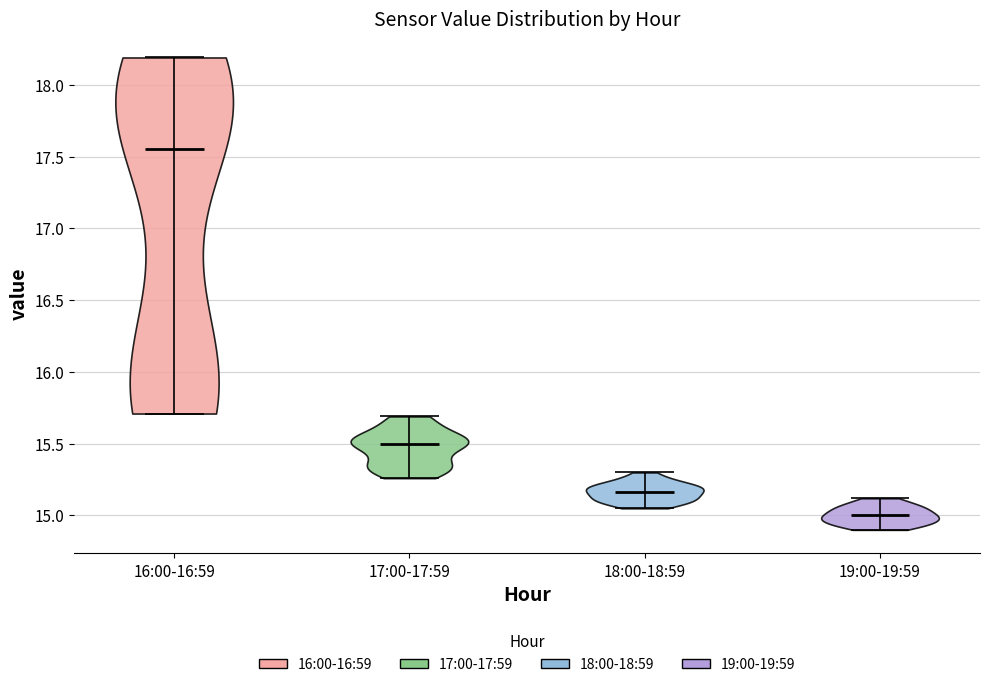

Reading left to right, read every violin against the y-axis: where its median line is, and the lowest and highest points it reaches. The values are not printed on the chart, so give them approximately, as read against the axis.

16:00-16:59: median line 17.55, lowest point 15.70, highest point 18.20
17:00-17:59: median line 15.50, lowest point 15.25, highest point 15.70
18:00-18:59: median line 15.15, lowest point 15.05, highest point 15.30
19:00-19:59: median line 15.00, lowest point 14.90, highest point 15.10